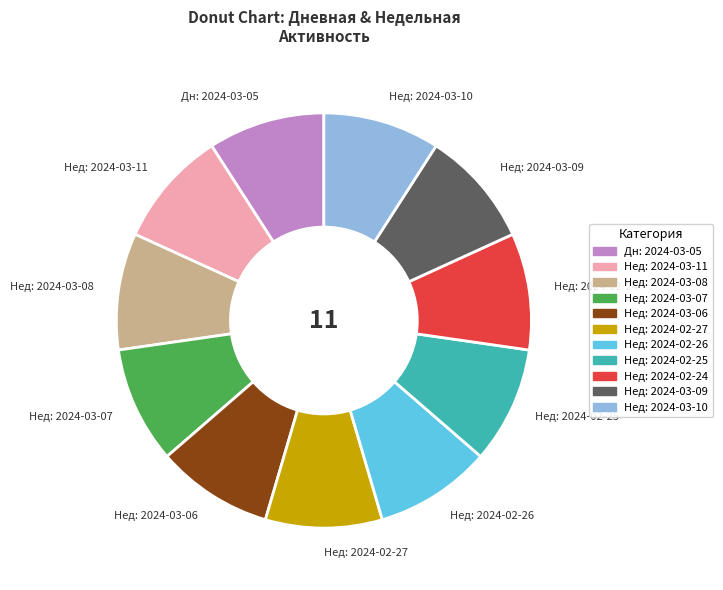

The Дн: 2024-03-05 slice represents 22% of the pie. True or false?

False